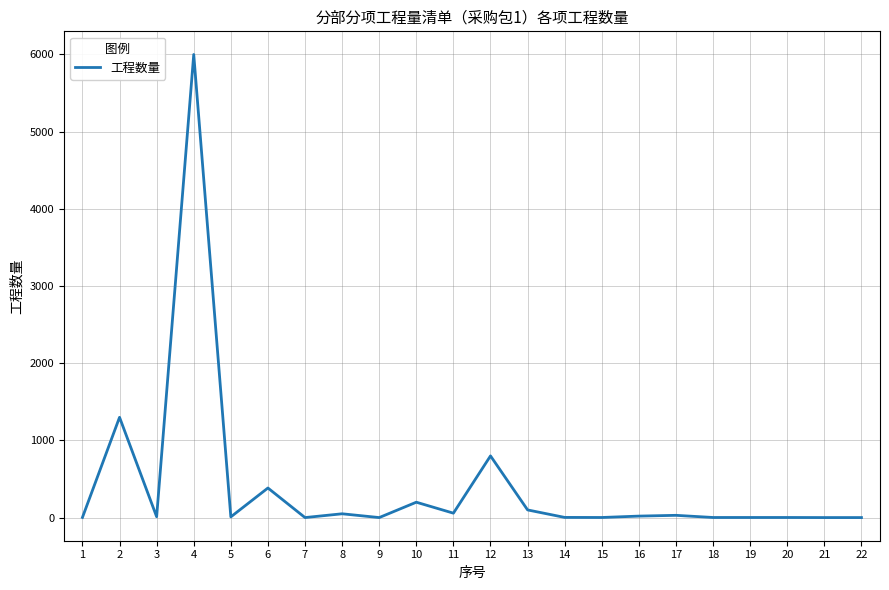

What is the greatest value displayed?

6000